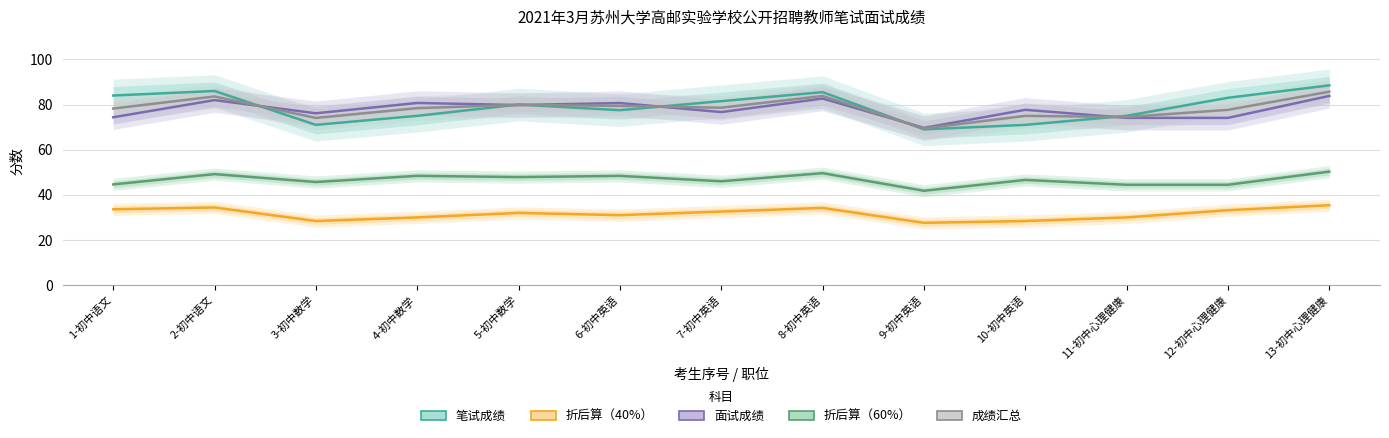

What is the label of the 8th point from the left?

8-初中英语